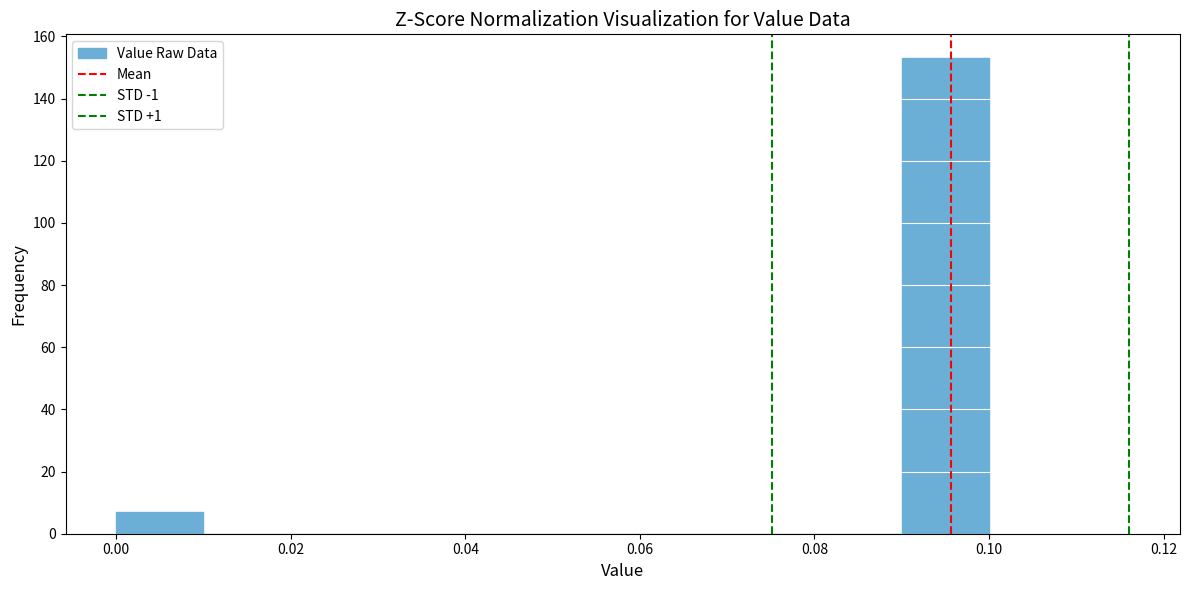

Reading left to right, list every bar in this chart as the range it spans on the x-axis followed by its height. The values are not printed on the chart, so give them approximately, as read against the axis.

0.00 to 0.01: 8
0.01 to 0.02: 0
0.02 to 0.03: 0
0.03 to 0.04: 0
0.04 to 0.05: 0
0.05 to 0.06: 0
0.06 to 0.07: 0
0.07 to 0.08: 0
0.08 to 0.09: 0
0.09 to 0.10: 154